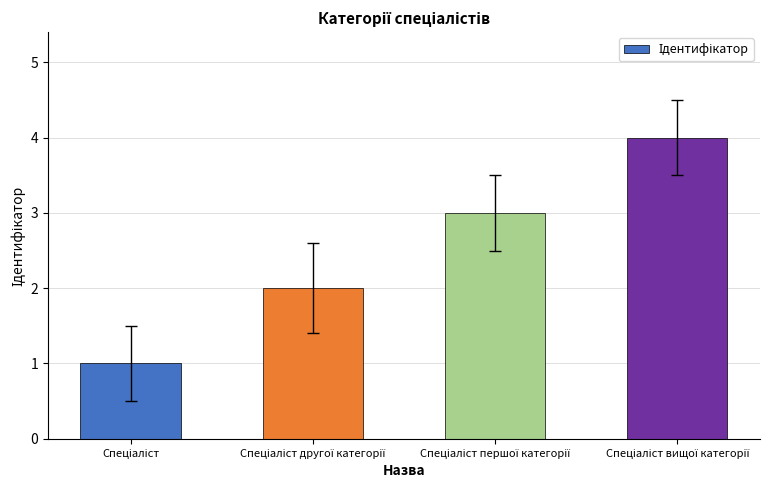

What is the greatest value displayed?

4